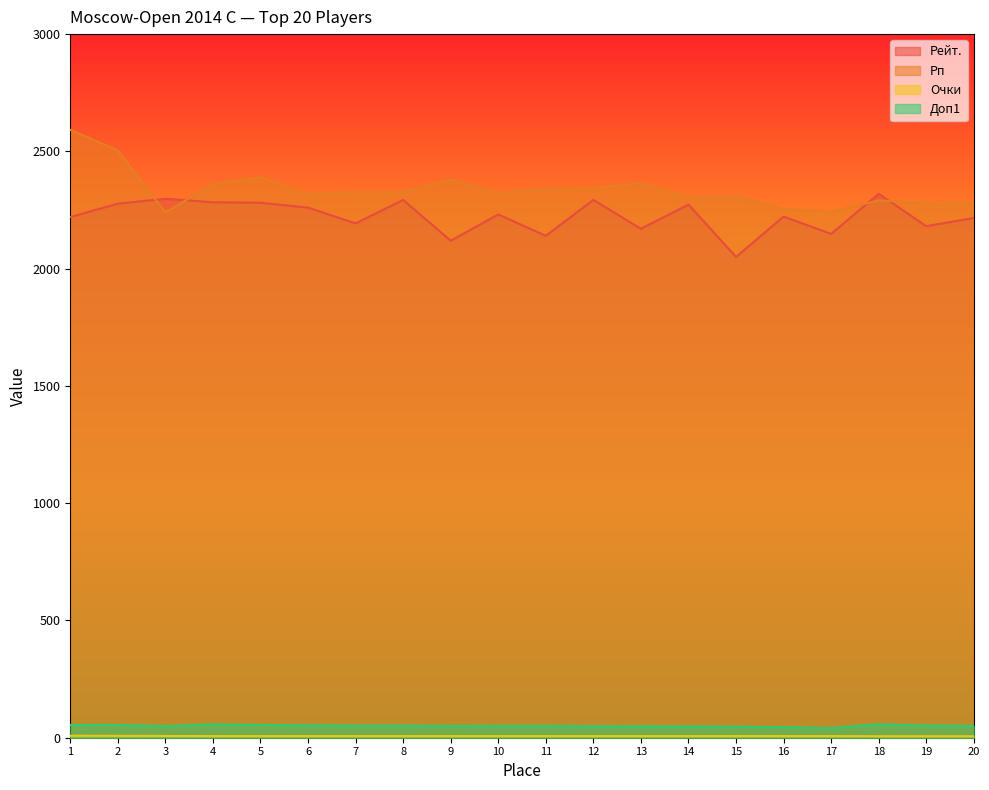

List the series in order of their peak value, lowest first.

Очки, Доп1, Рейт., Рп